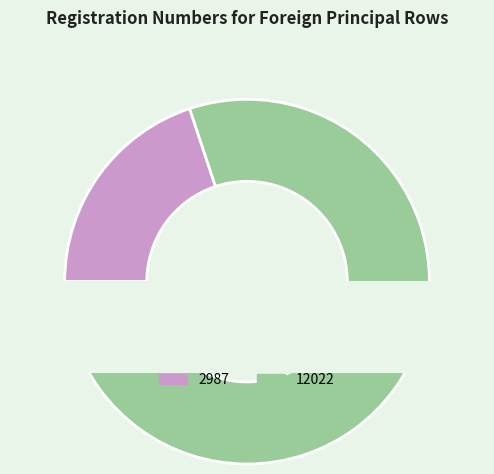

To the nearest percent, what is the difference between the 12022 and 2987 slice percentages?

60%